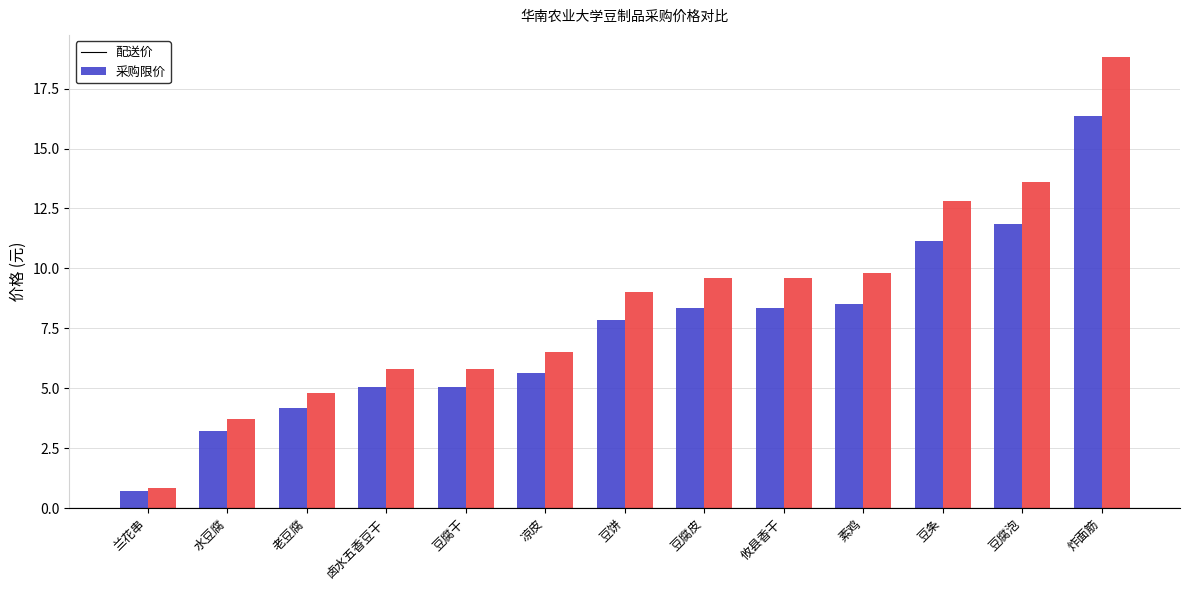

Reading left to right, transcribe all the data shown in this chart.

配送价: 0.7	3.2	4.2	5.0	5.0	5.7	7.8	8.4	8.4	8.5	11.1	11.8	16.4
采购限价: 0.8	3.7	4.8	5.8	5.8	6.5	9.0	9.6	9.6	9.8	12.8	13.6	18.8